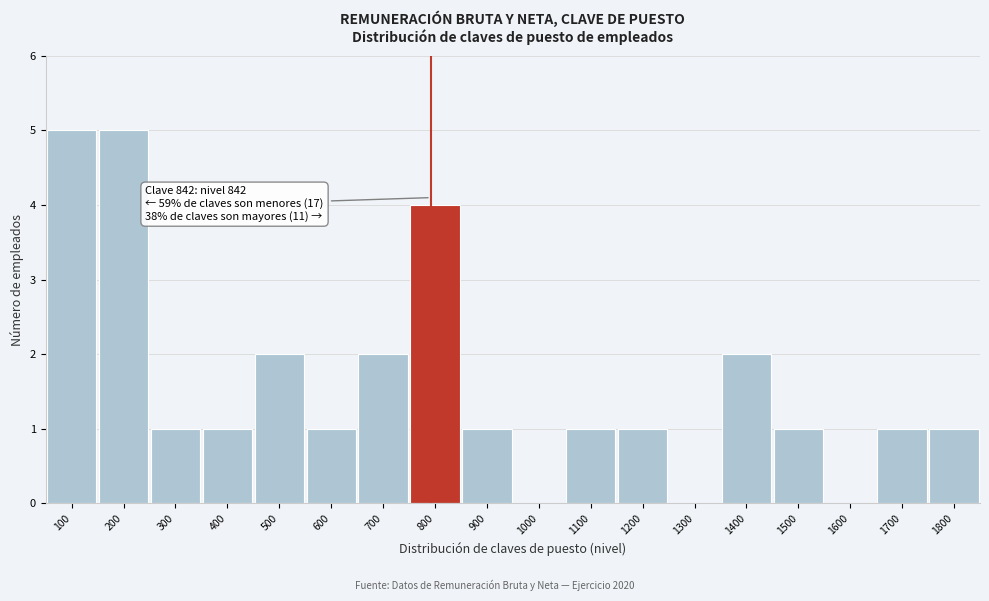

Reading left to right, transcribe all the data shown in this chart.

100=5	200=5	300=1	400=1	500=2	600=1	700=2	800=4	900=1	1000=0	1100=1	1200=1	1300=0	1400=2	1500=1	1600=0	1700=1	1800=1